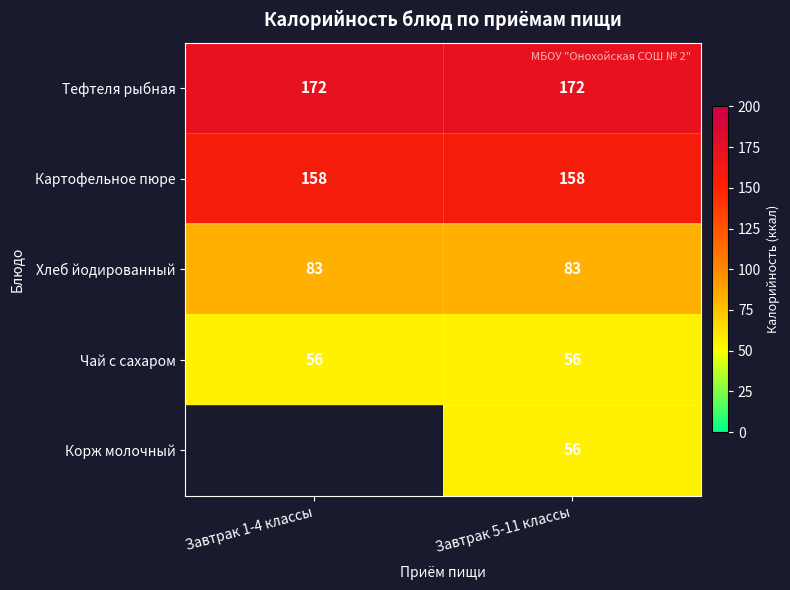

True or false: Хлеб йодированный has a value of 48 at Завтрак 1-4 классы.

False